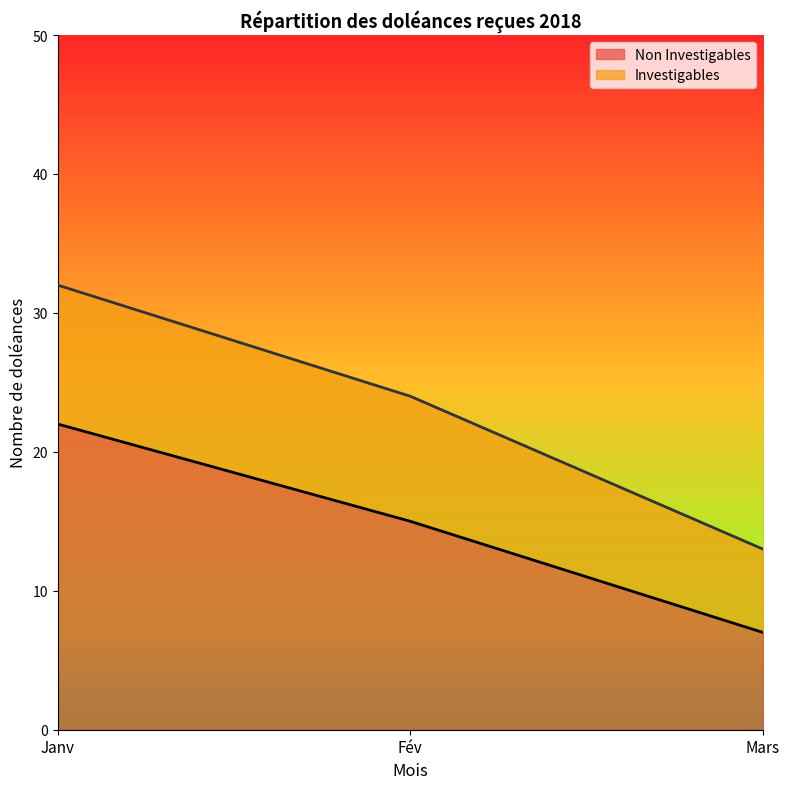

Rank the series at Janv from highest to lowest value.

Investigables, Non Investigables